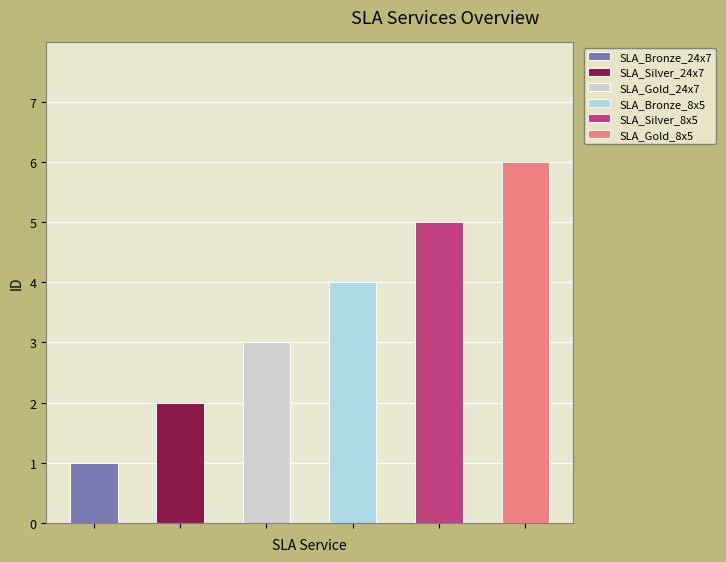

Reading left to right, extract all data points from this chart.

1	2	3	4	5	6